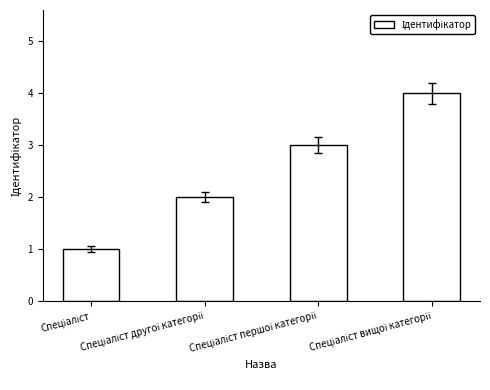

Reading left to right, extract all data points from this chart.

1	2	3	4